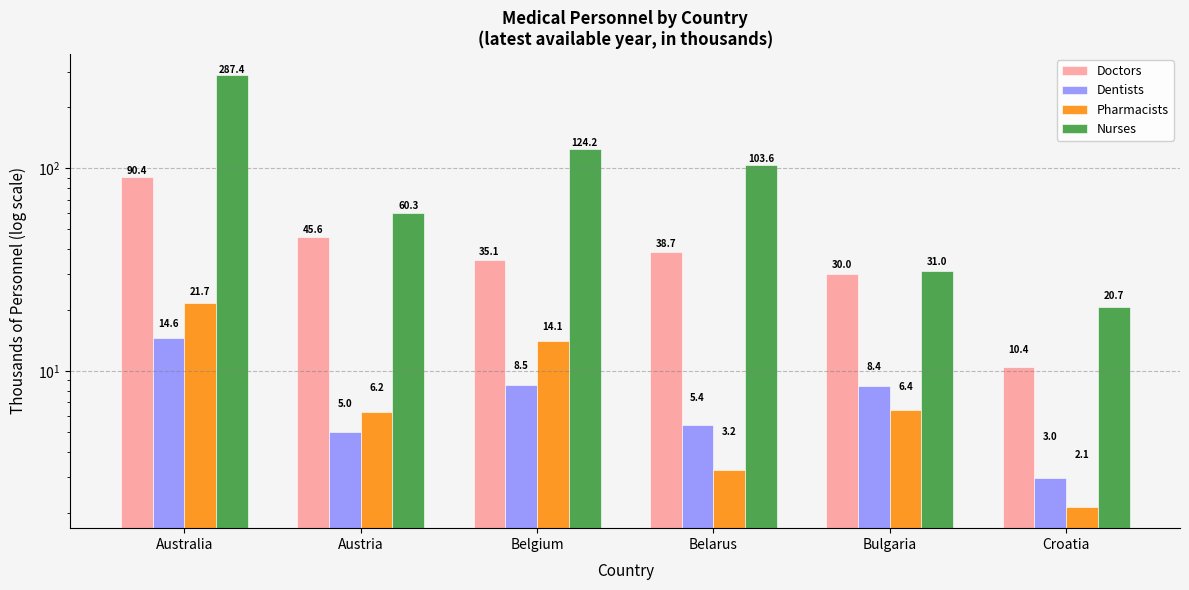

What is the spread (max minus min) of values at Belgium?

115.7